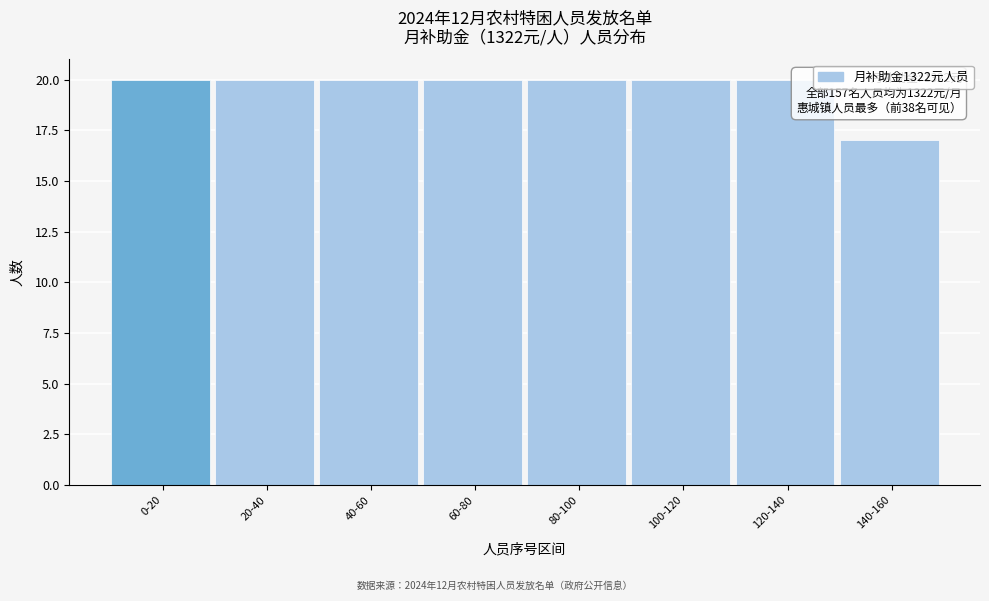

Reading left to right, what are all the values shown in this chart?

0-20=20	20-40=20	40-60=20	60-80=20	80-100=20	100-120=20	120-140=20	140-160=17